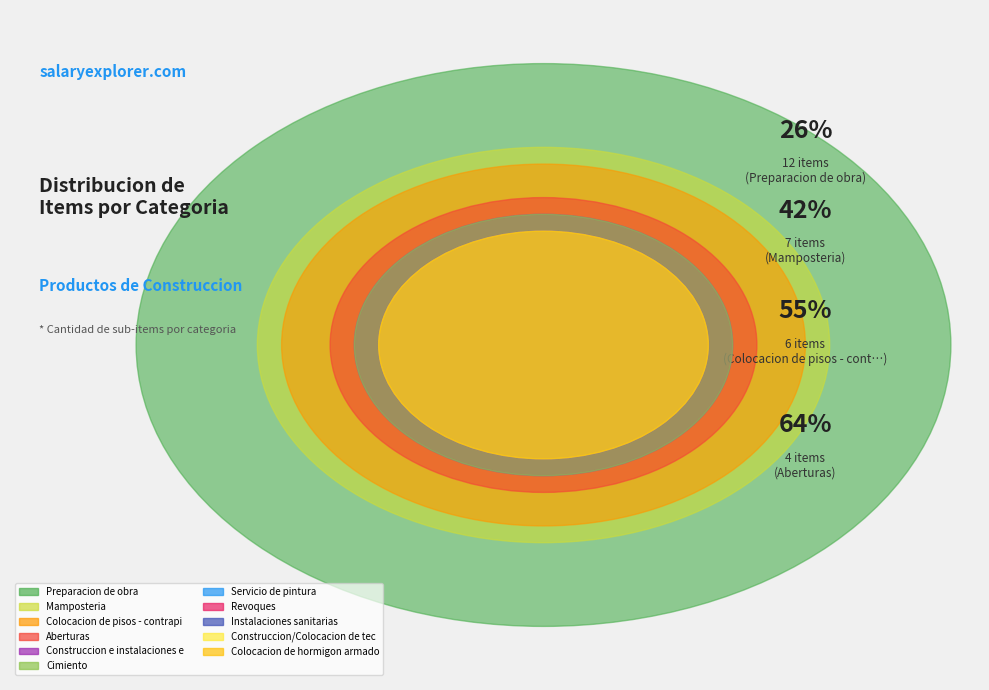

The Construccion e instalaciones electricas slice represents 1% of the pie. True or false?

False